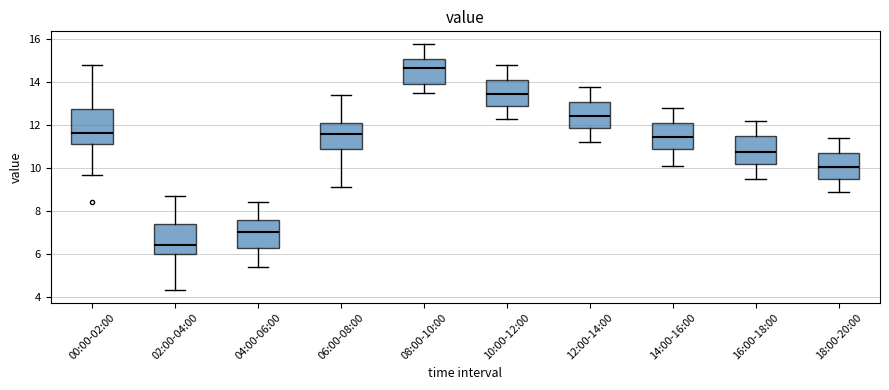

Which box's median line is the highest?

08:00-10:00